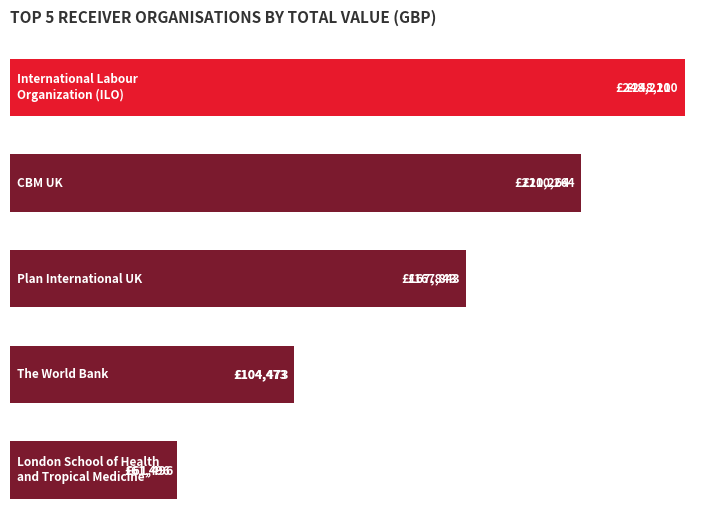

What is the value of the 2nd bar from the left?

210264